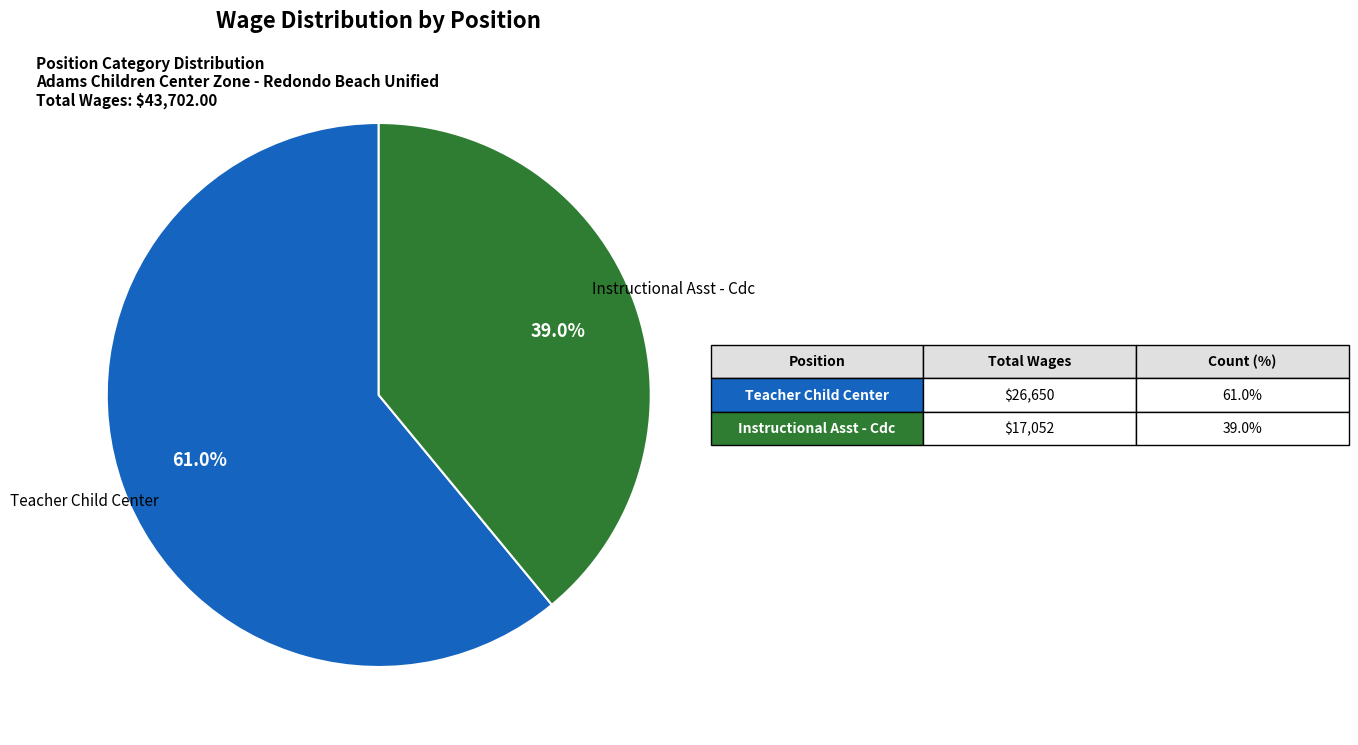

Is there any slice that represents more than half of the pie?

Yes